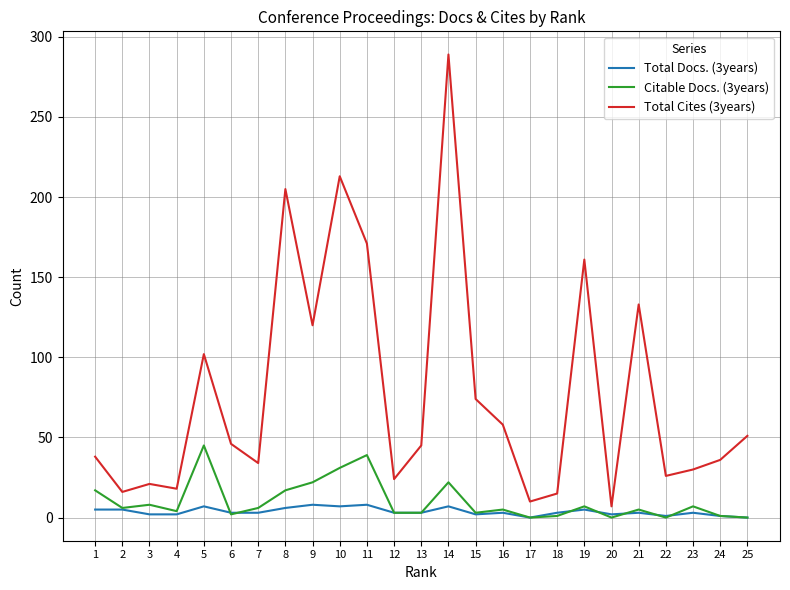

At which category is the sum across all series the highest?

14